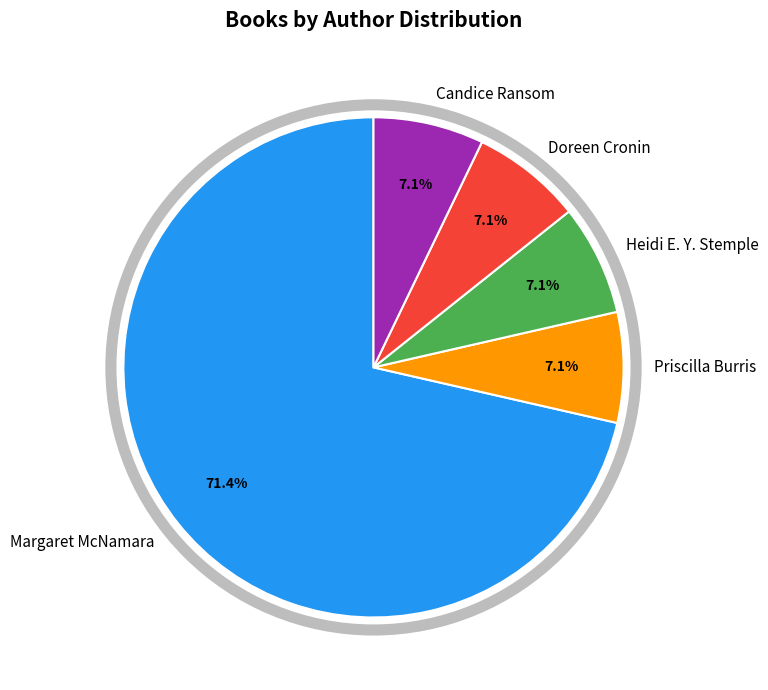

Is there any slice that represents more than half of the pie?

Yes